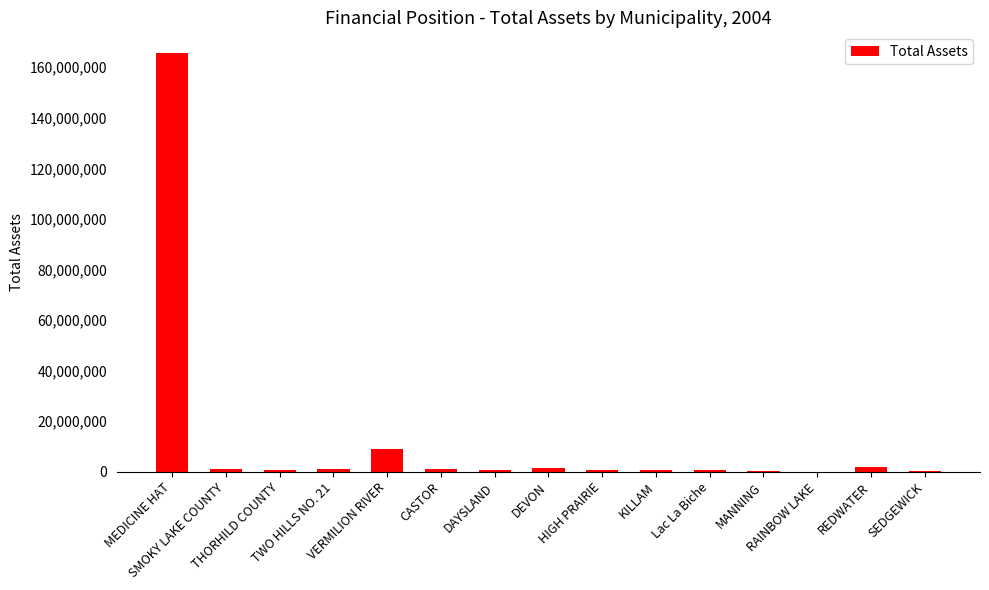

What is the maximum value shown in the chart?

165535000